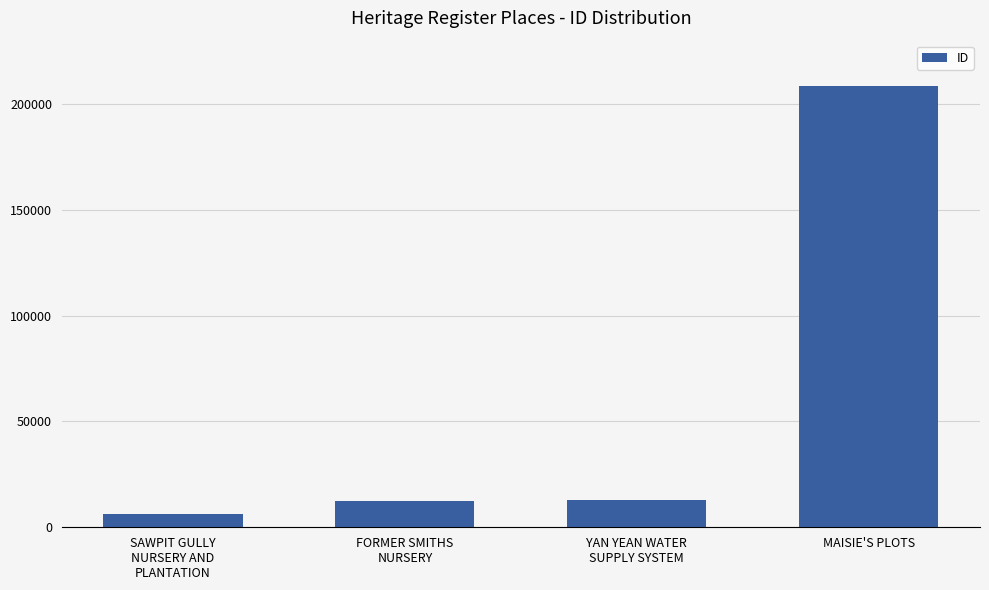

The value at MAISIE'S PLOTS is 208374. True or false?

True